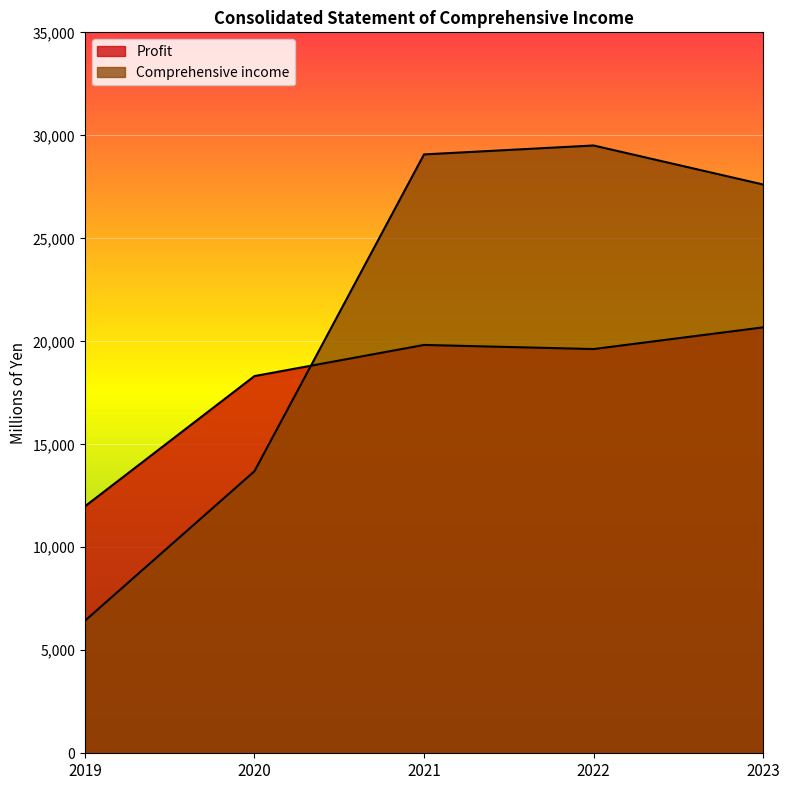

How many lines are shown in the chart?

2